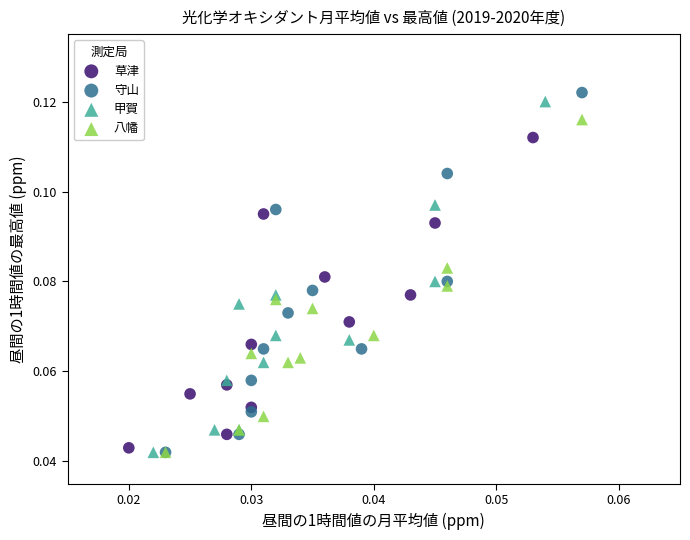

Which series has the largest Y range (max minus min)?

守山